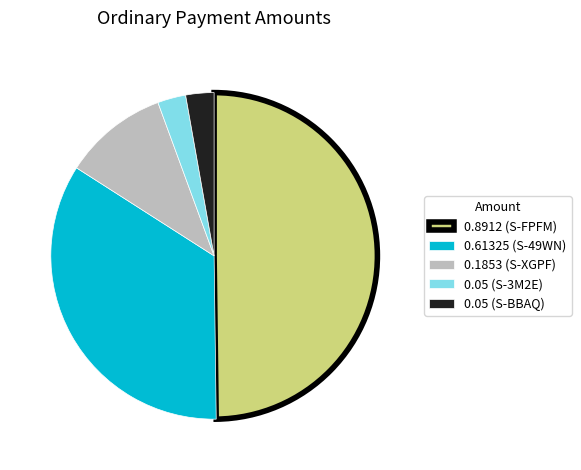

True or false: 0.05 (S-BBAQ) accounts for 14% of the total.

False